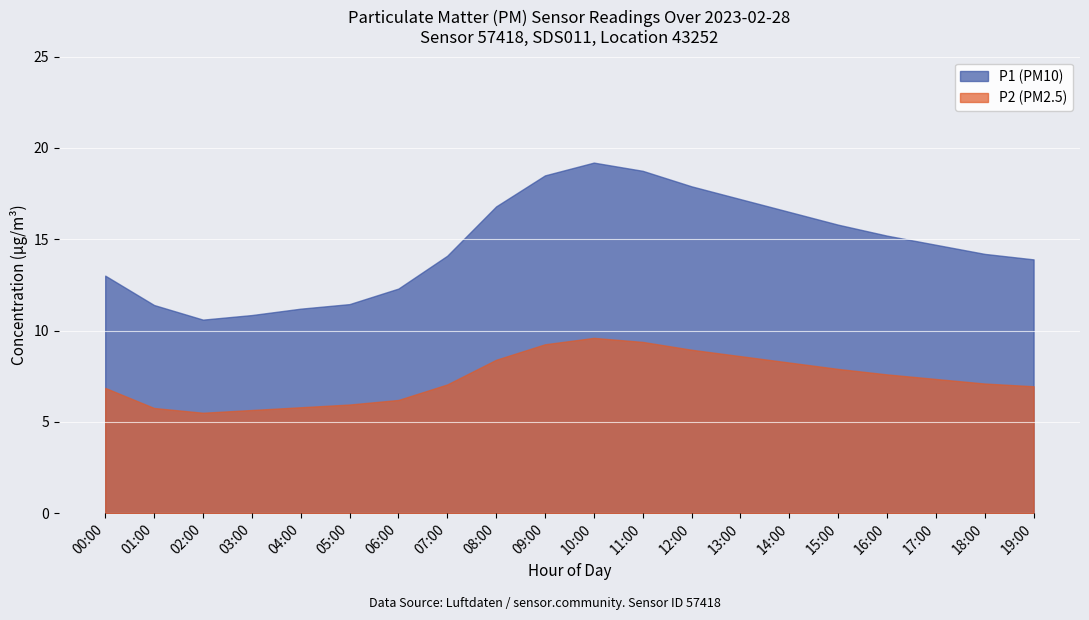

True or false: P2 has more than 0 interior local peaks.

True